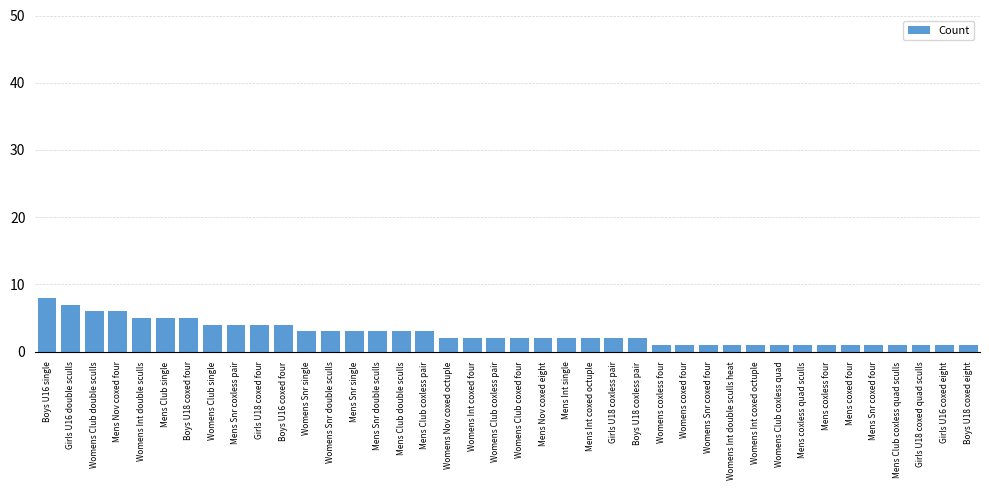

Which label corresponds to the largest value in the chart?

Boys U16 single